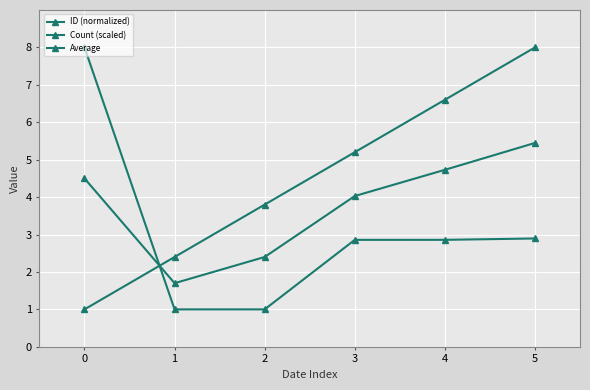

Between which two adjacent categories do Count (scaled) and ID (normalized) first intersect?

0 and 1